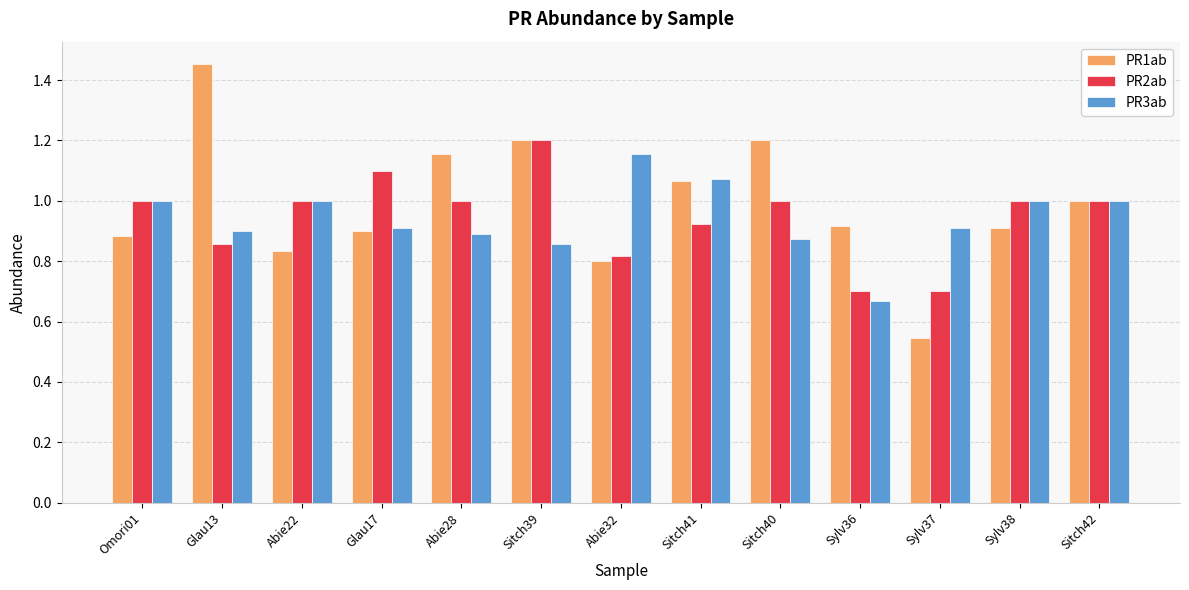

The PR3ab series shows 0.9 at Glau17. True or false?

True